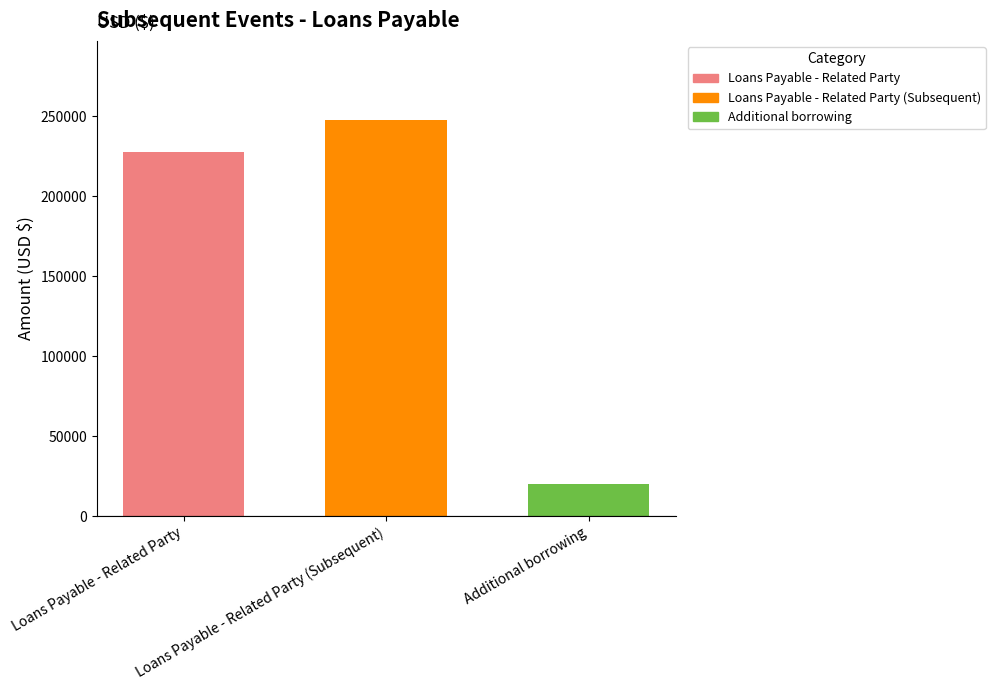

What is the difference between the values at Additional borrowing and Loans Payable - Related Party (Subsequent)?

227624